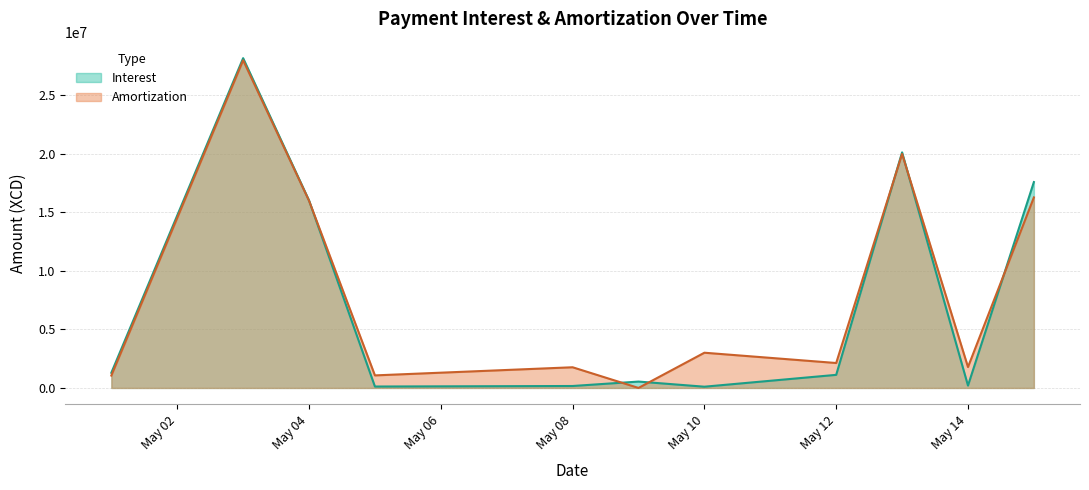

What is the maximum value for Amortization?

28000000.0